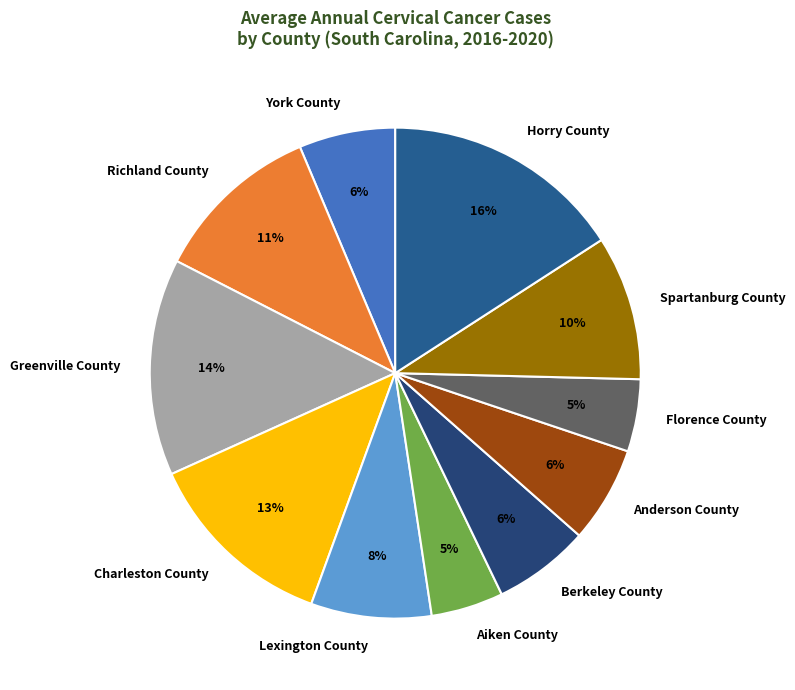

To the nearest percent, what portion does Florence County represent?

5%